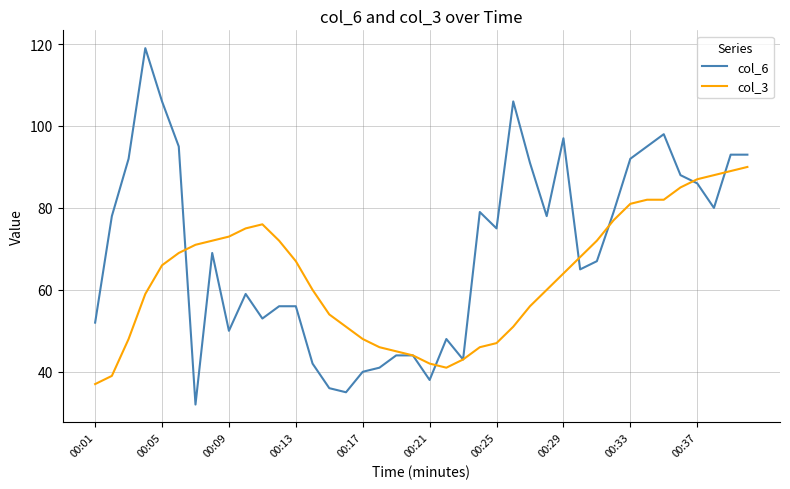

Reading left to right, extract all data points from this chart.

col_6: 52	78	92	119	106	95	32	69	50	59	53	56	56	42	36	35	40	41	44	44	38	48	43	79	75	106	91	78	97	65	67	79	92	95	98	88	86	80	93	93
col_3: 37	39	48	59	66	69	71	72	73	75	76	72	67	60	54	51	48	46	45	44	42	41	43	46	47	51	56	60	64	68	72	77	81	82	82	85	87	88	89	90